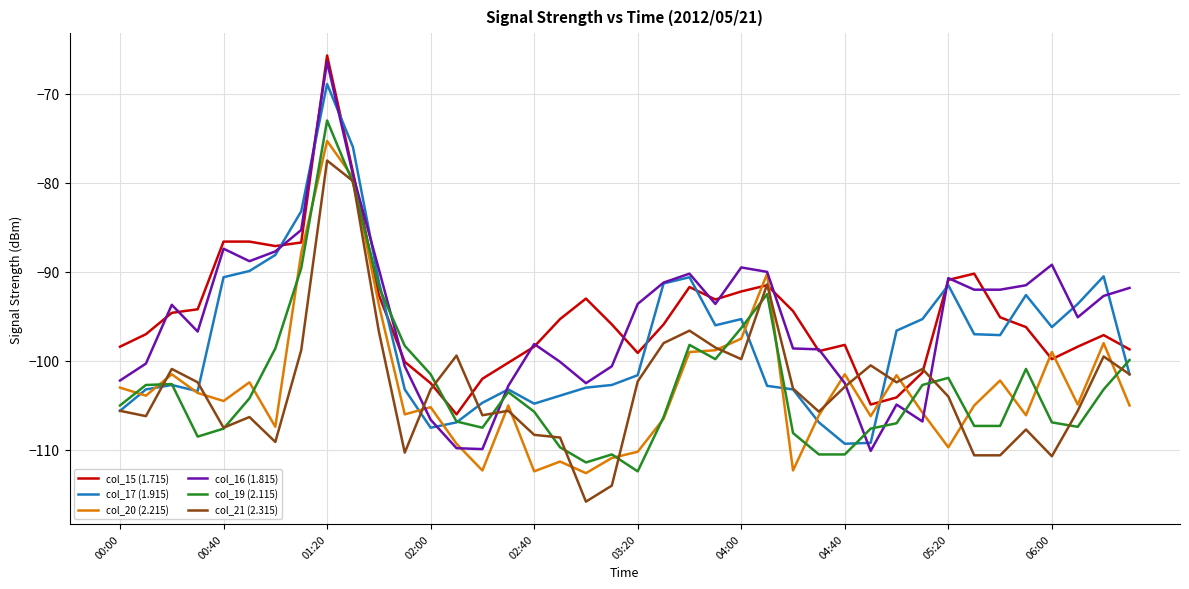

What is the difference between the maximum and minimum values in the col_15 (1.715) series?

40.3